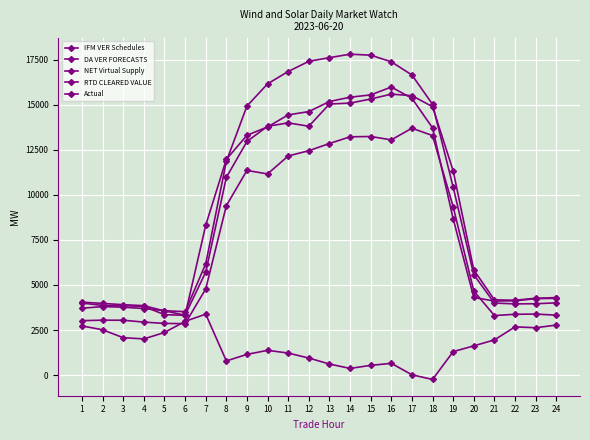

At which label does DA VER FORECASTS first exceed 10425?

8